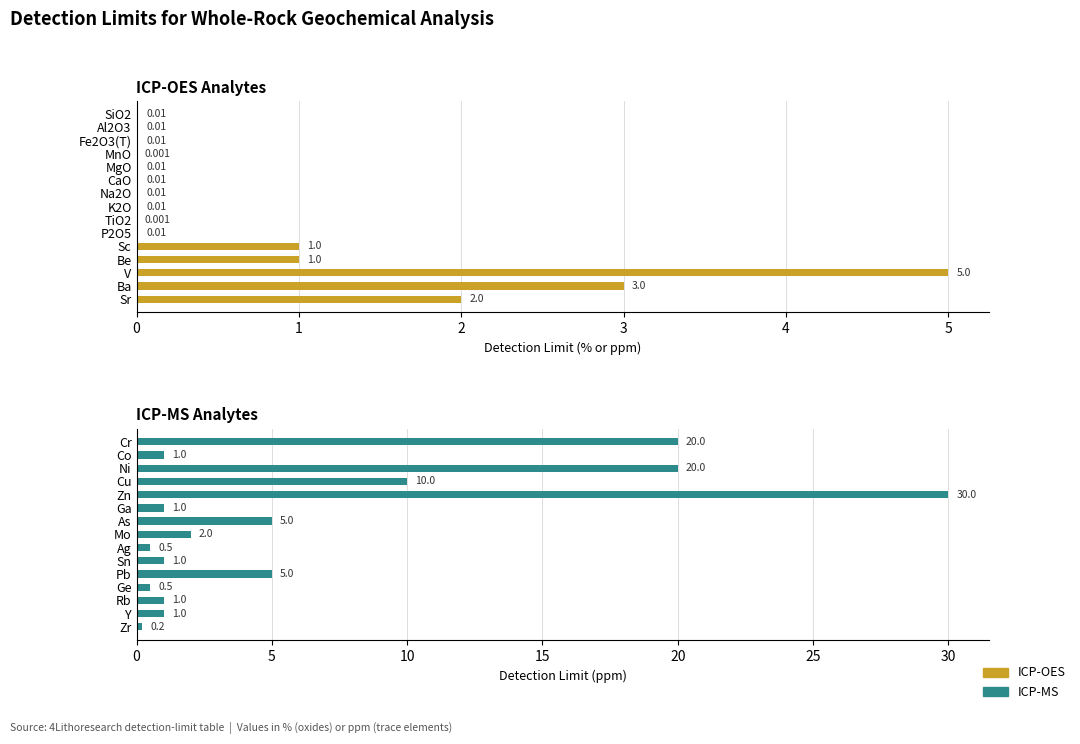

What are all the series names shown in the legend?

ICP-OES, ICP-MS